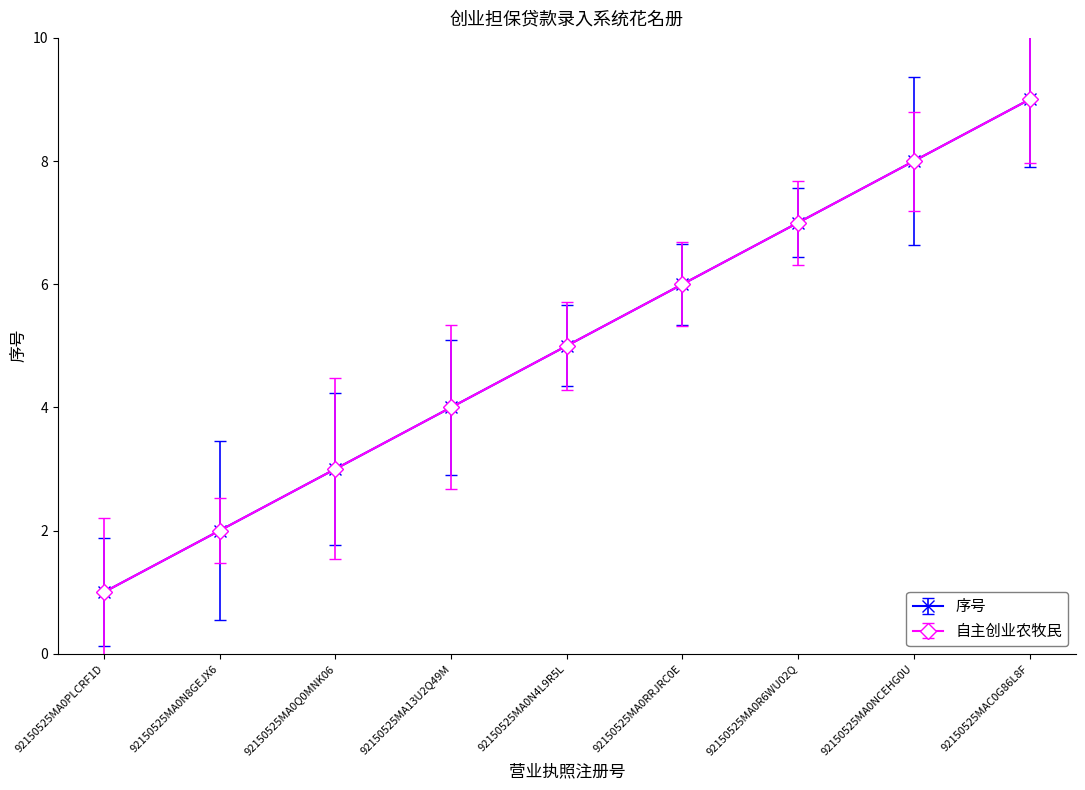

At which label does 序号 first exceed 5?

92150525MA0RRJRC0E